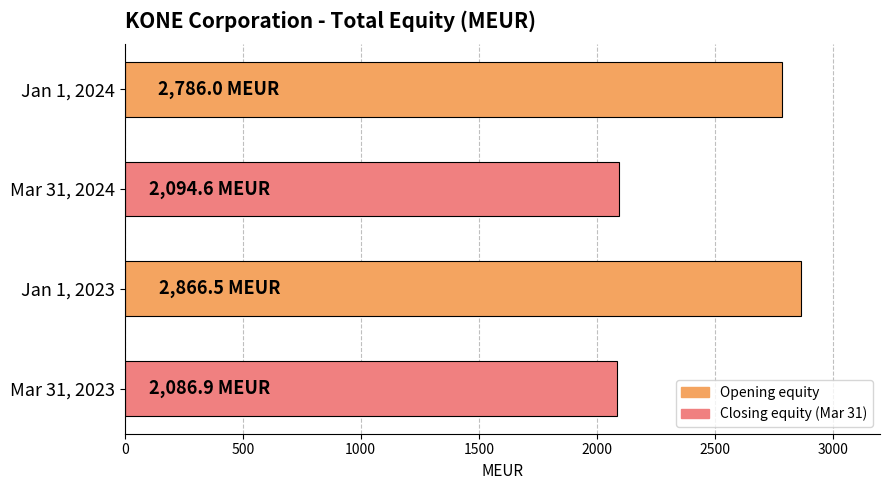

List the labels in order of value, smallest first.

Mar 31, 2023, Mar 31, 2024, Jan 1, 2024, Jan 1, 2023